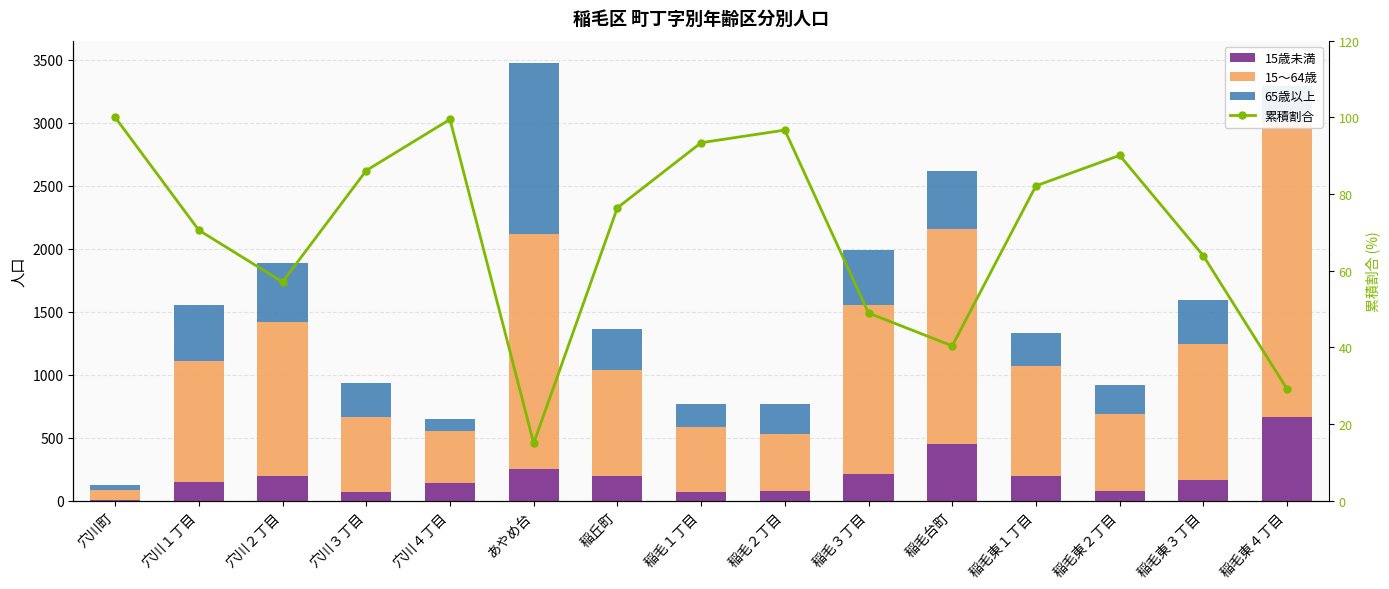

Rank the categories by 15歳未満 value from lowest to highest.

穴川町, 穴川３丁目, 稲毛１丁目, 稲毛東２丁目, 稲毛２丁目, 穴川４丁目, 穴川１丁目, 稲毛東３丁目, 稲丘町, 稲毛東１丁目, 穴川２丁目, 稲毛３丁目, あやめ台, 稲毛台町, 稲毛東４丁目